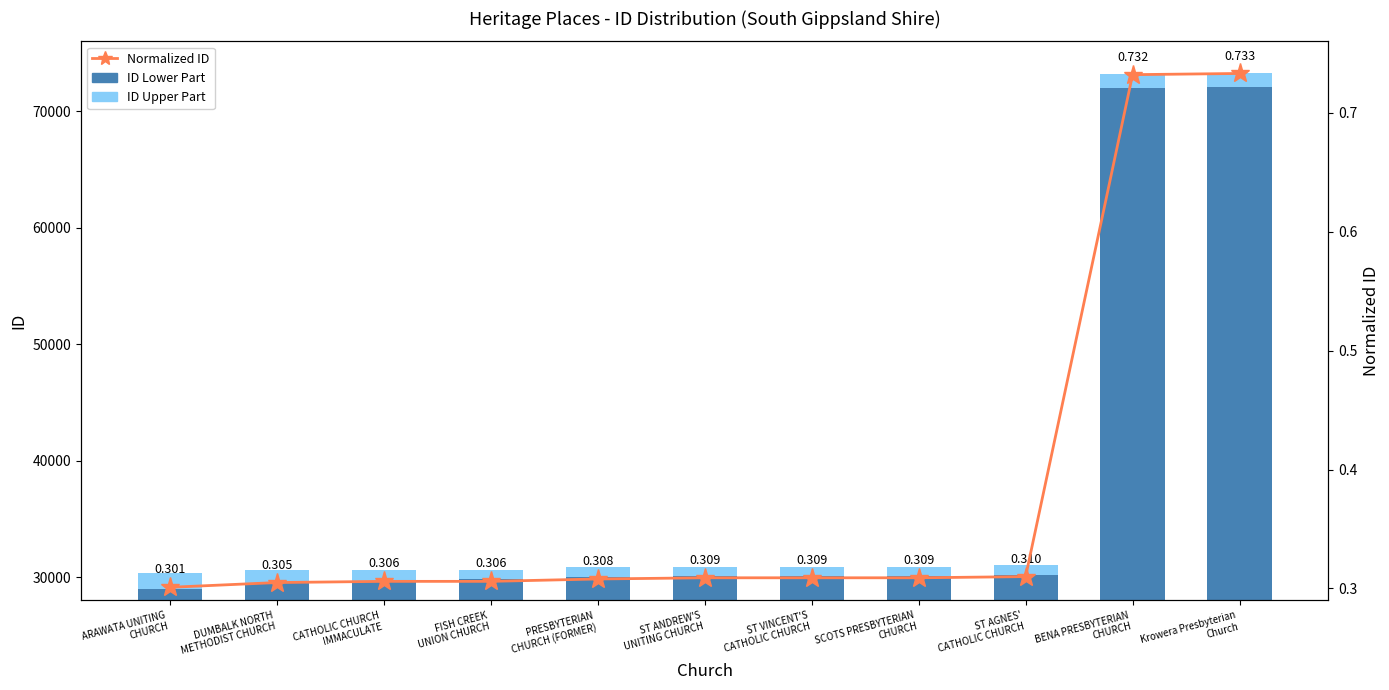

Which category has the highest value in the Normalized ID series?

Krowera Presbyterian
Church